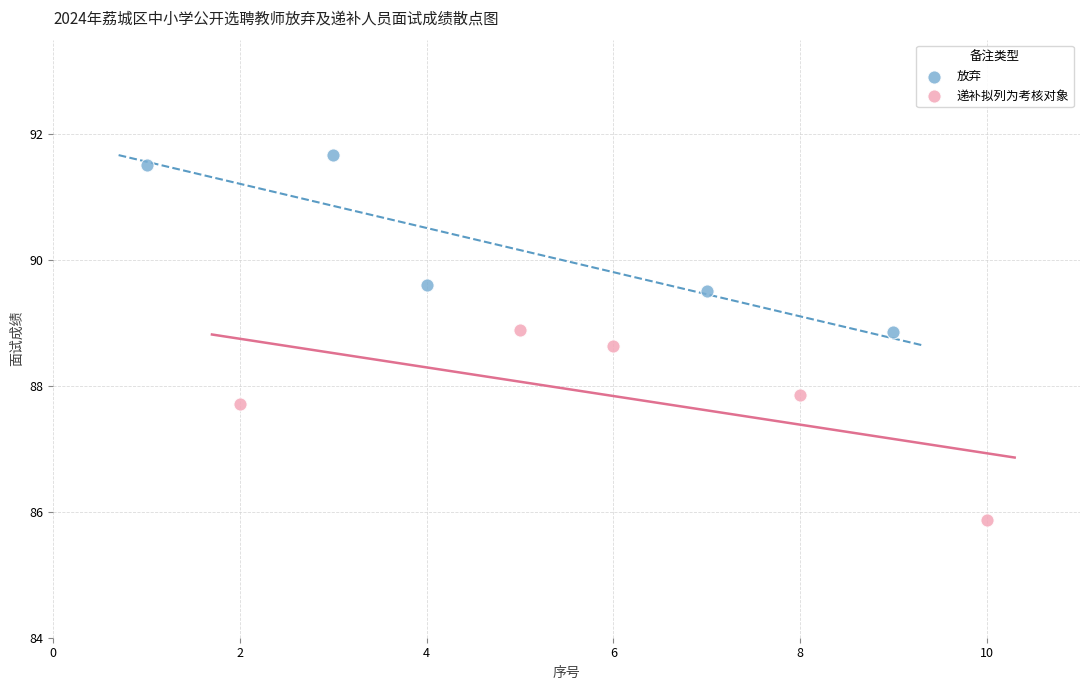

Which series has the widest spread of Y values?

递补拟列为考核对象